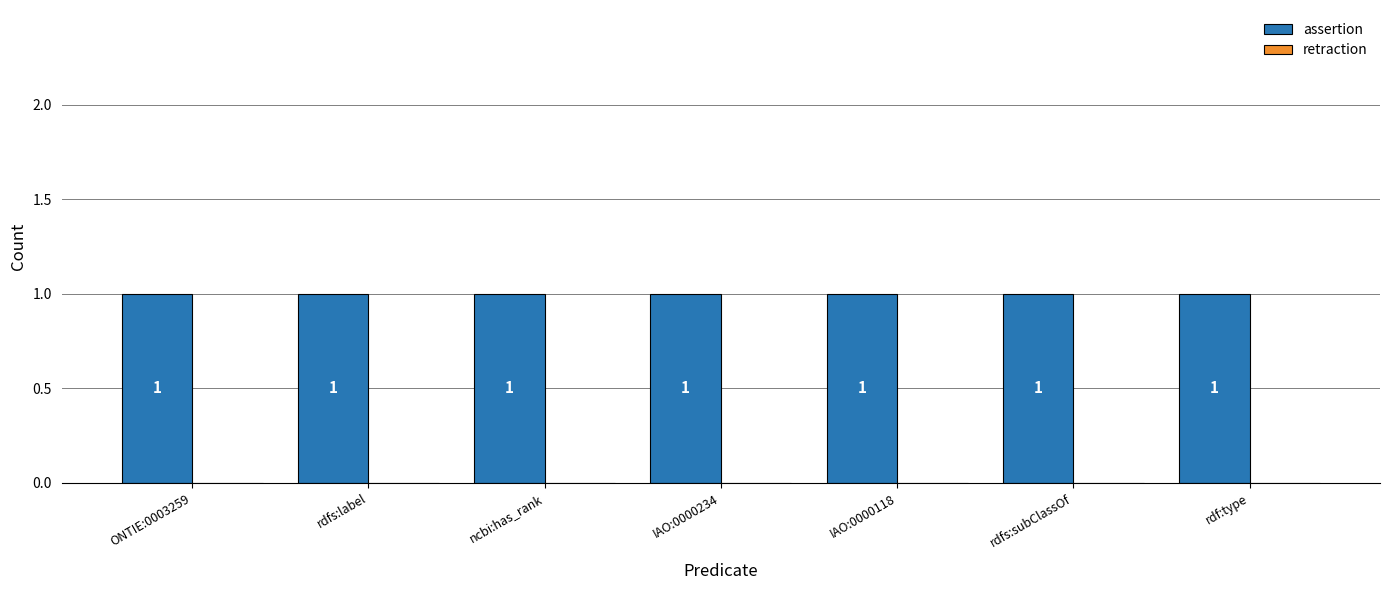

At which label is retraction closest to 0?

ONTIE:0003259